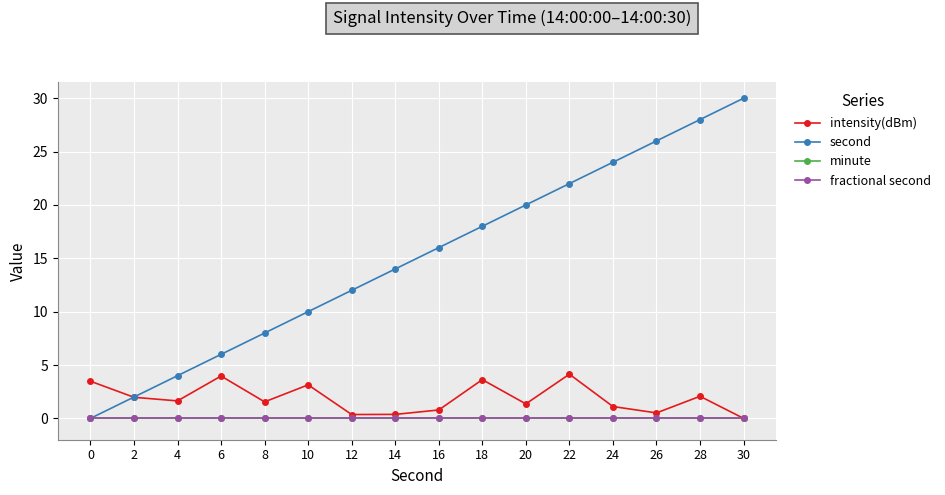

What are all the series names shown in the legend?

intensity(dBm), second, minute, fractional second